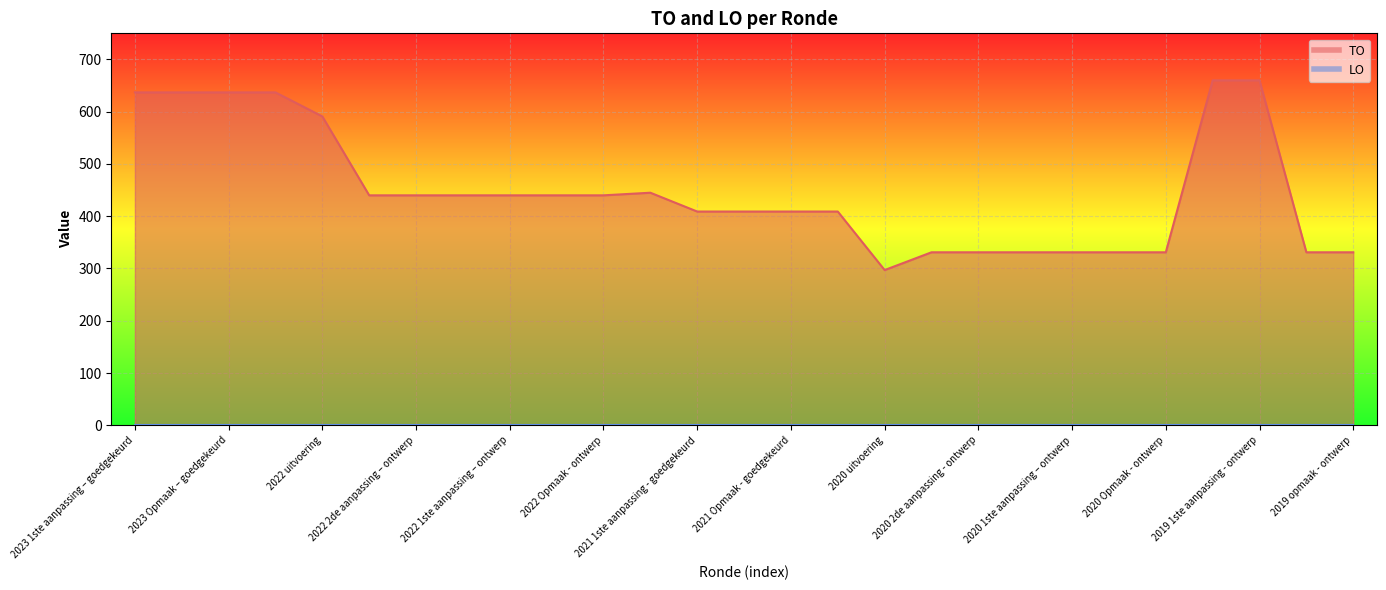

What is the difference between the maximum and second lowest values?

329